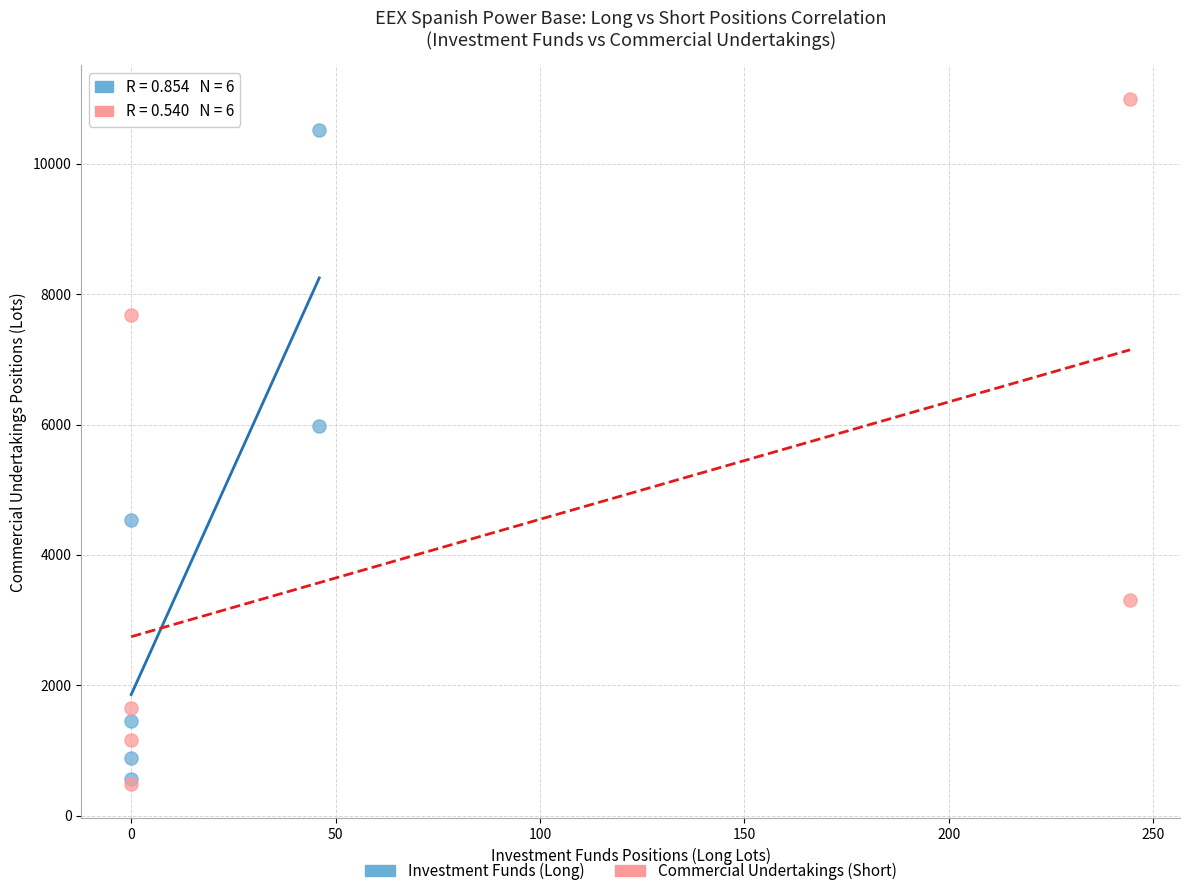

Which series contains the highest Y value?

Commercial Undertakings (Short)